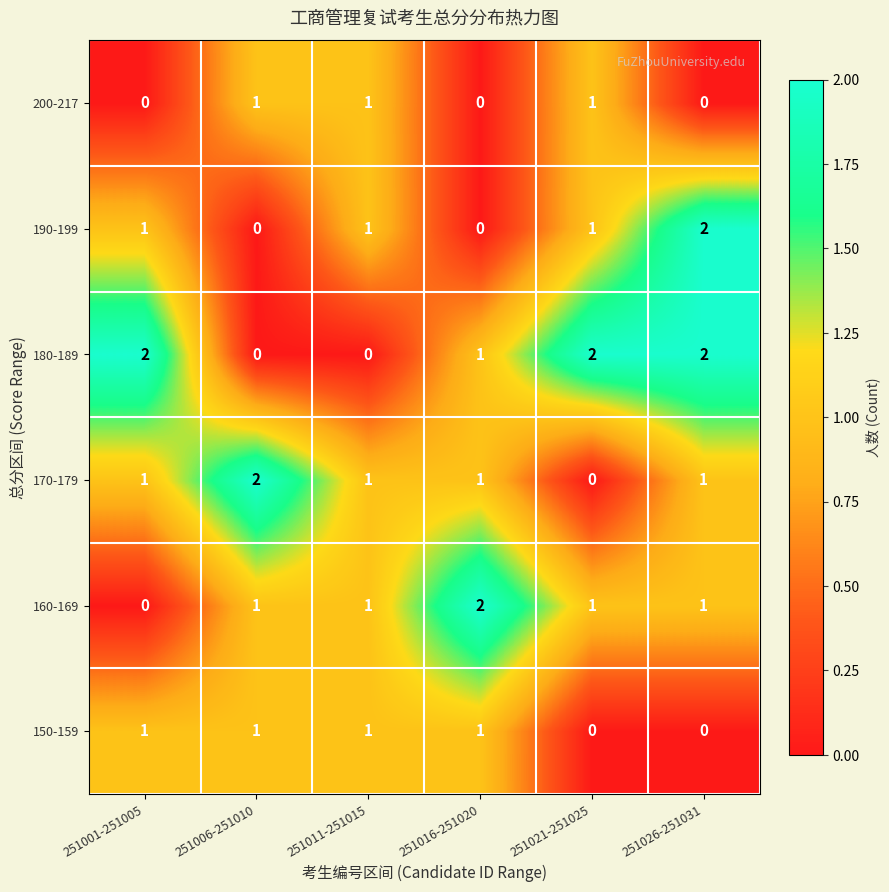

The value of 180-189 at 251016-251020 is 1. True or false?

True